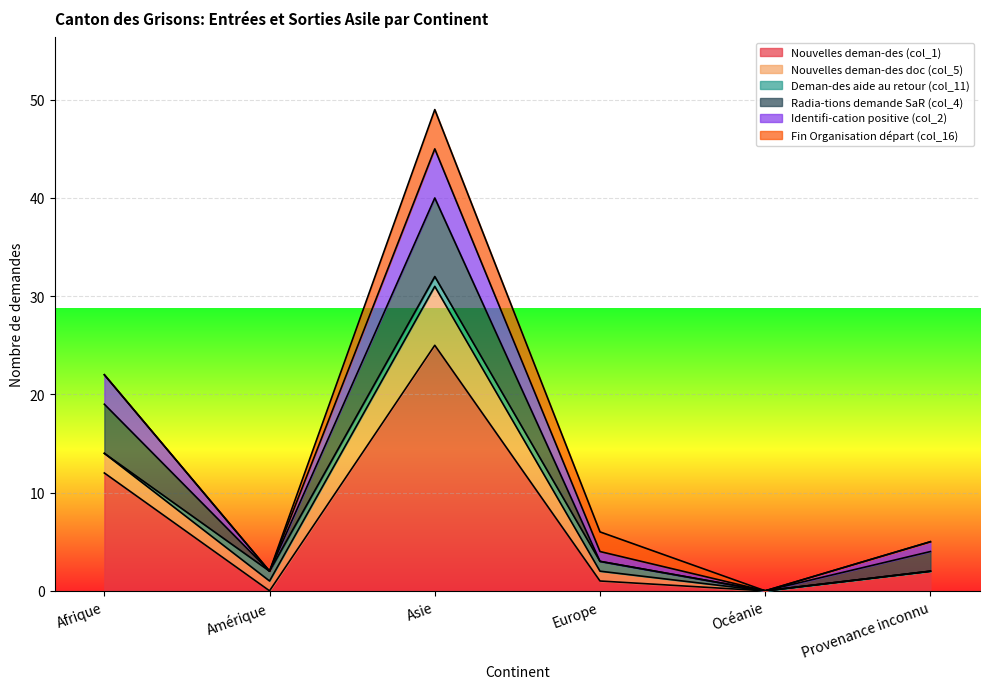

At which label does Deman-des aide au retour (col_11) reach its minimum?

Afrique